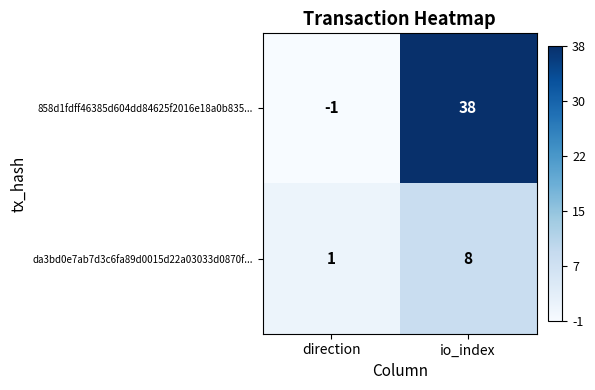

List the labels in order of da3bd0e7ab7d3c6fa89d0015d22a03033d0870f... value, smallest first.

direction, io_index